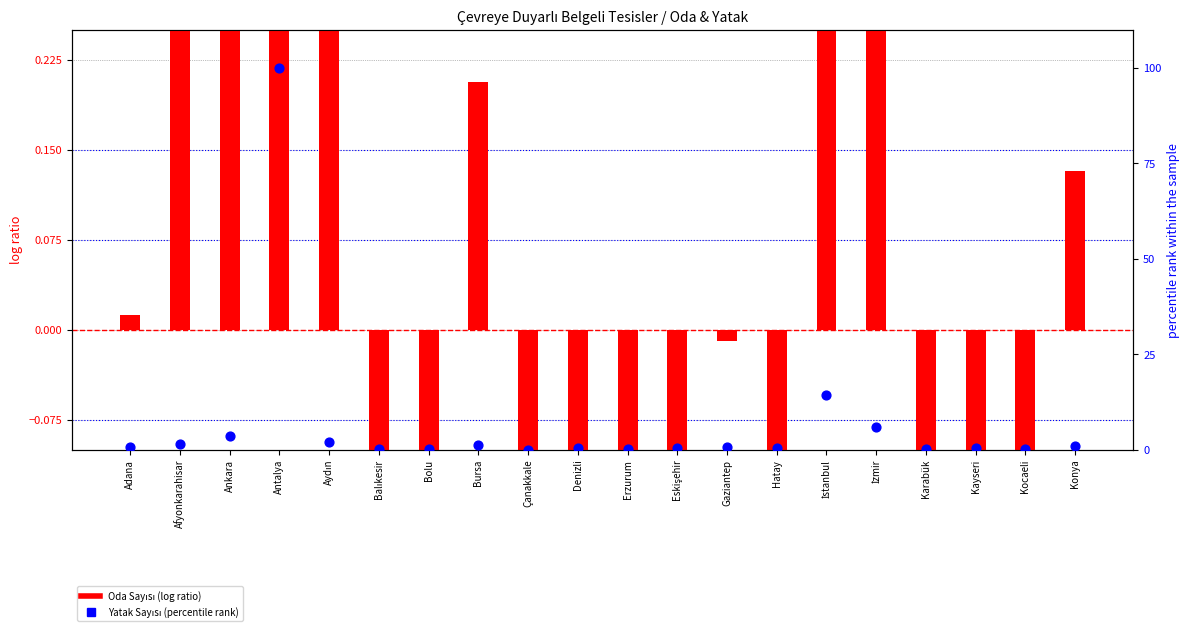

Which series reaches the minimum Y coordinate?

Oda Sayısı (log ratio)